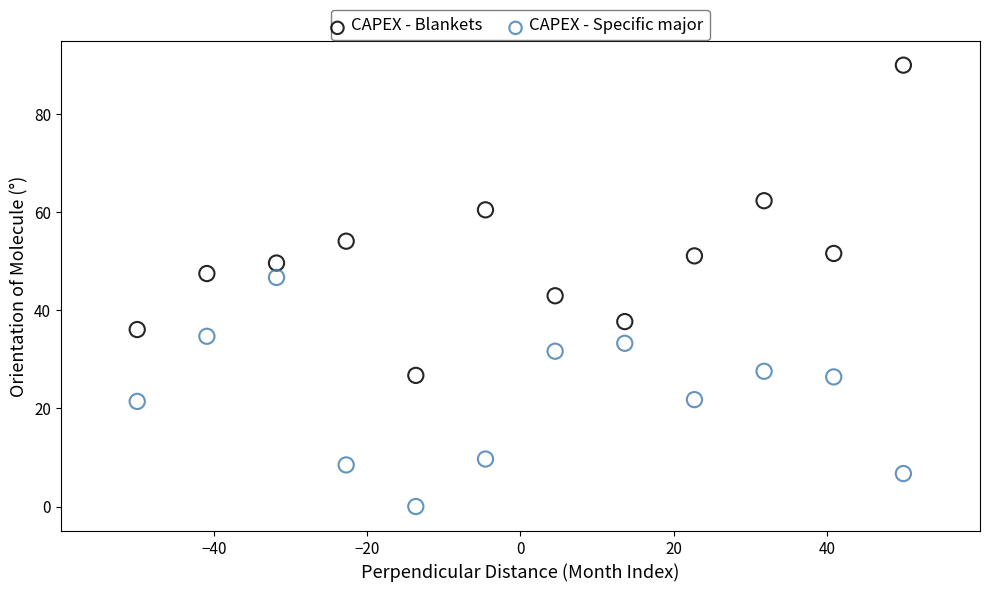

Which series has the largest Y range (max minus min)?

CAPEX - Blankets